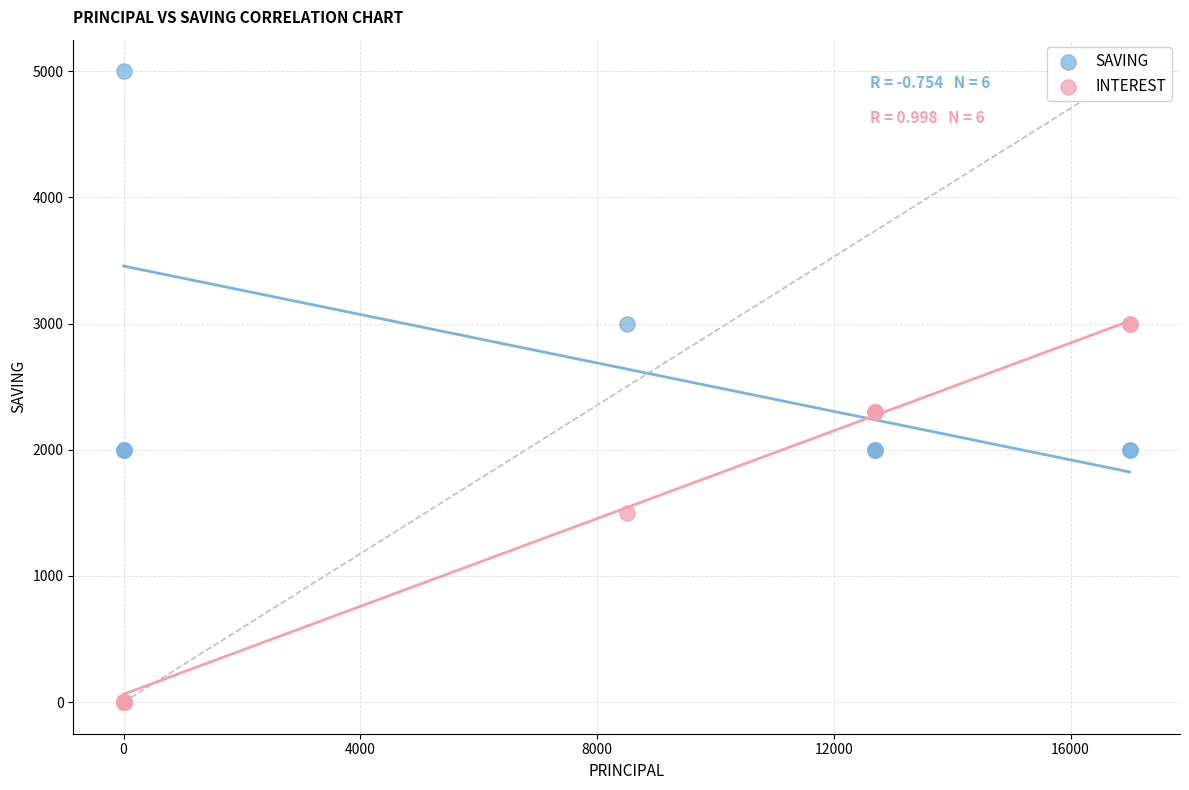

Which series has the largest Y range (max minus min)?

SAVING